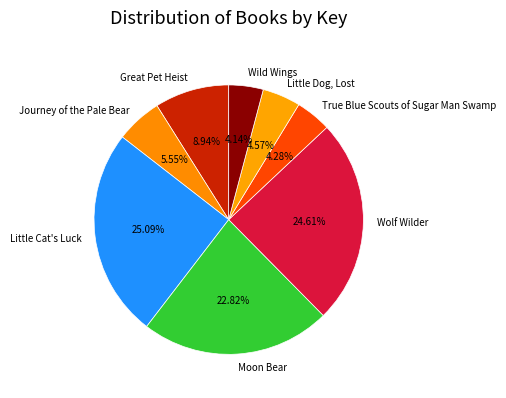

What portion of the pie excludes Little Dog, Lost?

95.4%